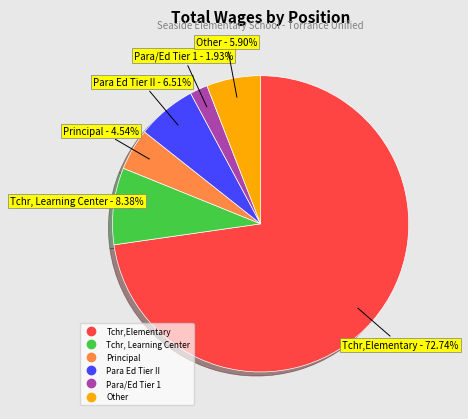

How many slices are in this pie chart?

6